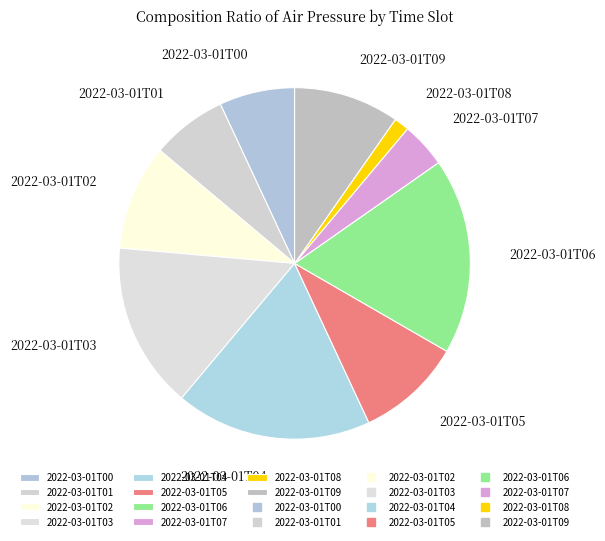

What is the smallest slice in the pie chart?

2022-03-01T08